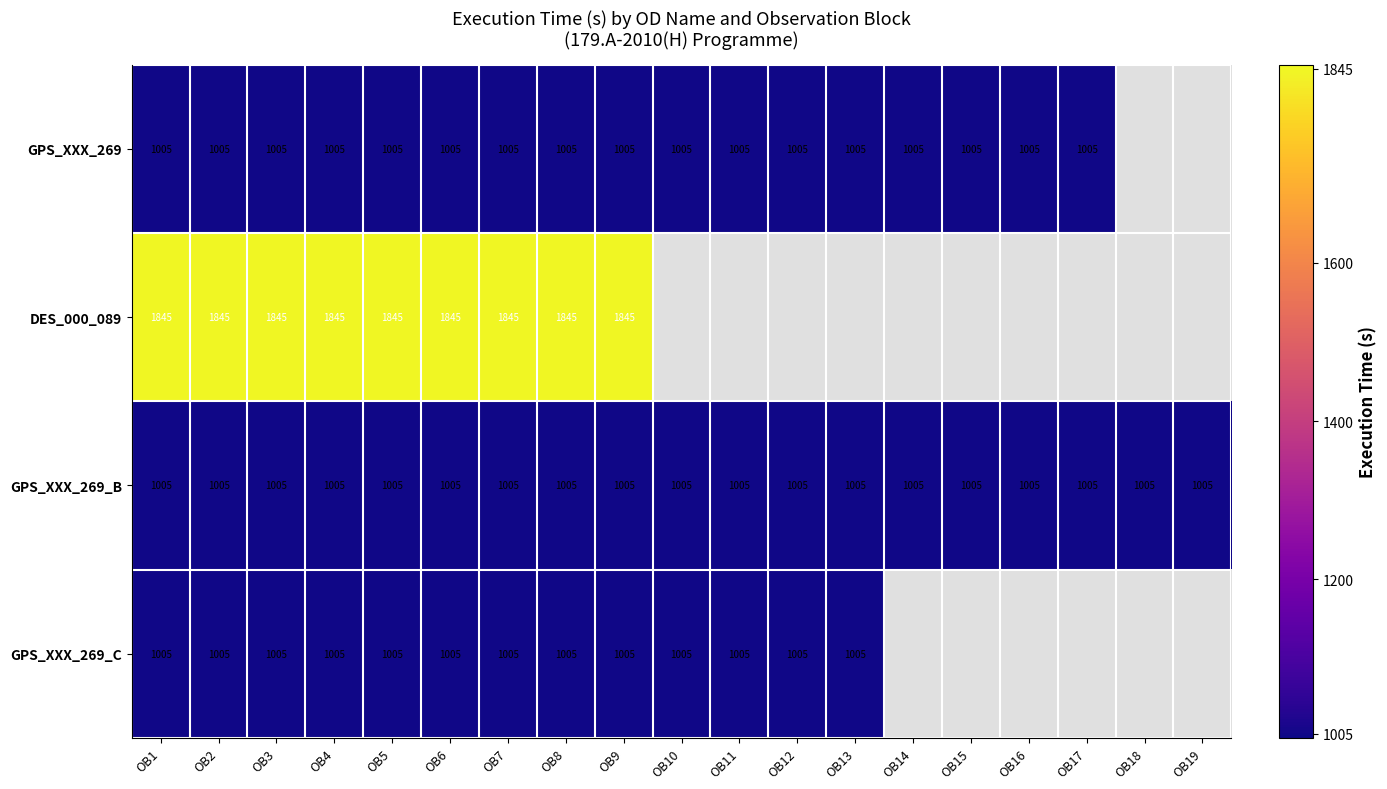

What is the minimum value shown in the chart?

1005.0